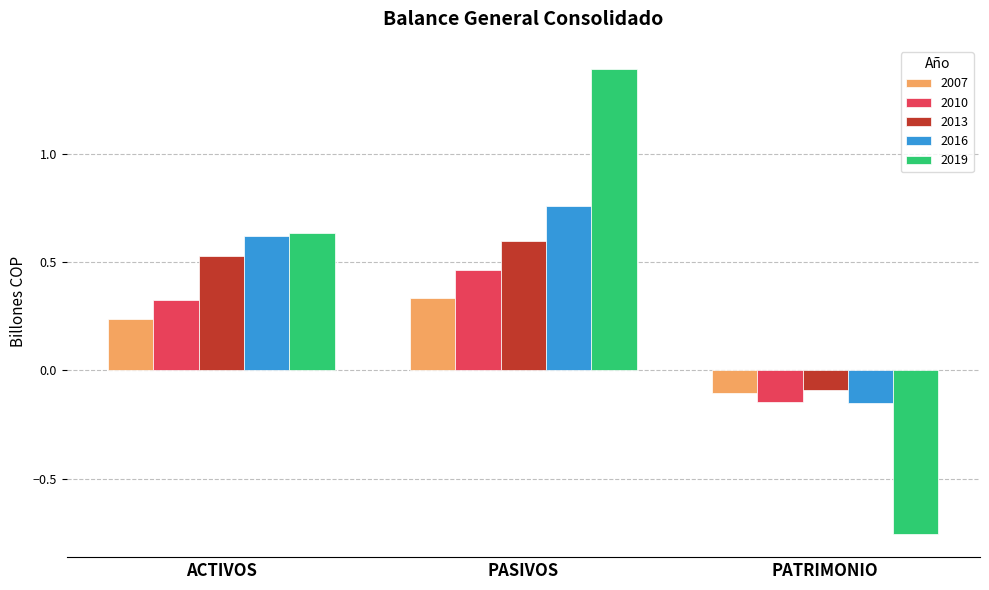

Which series has the largest range (max minus min)?

2019